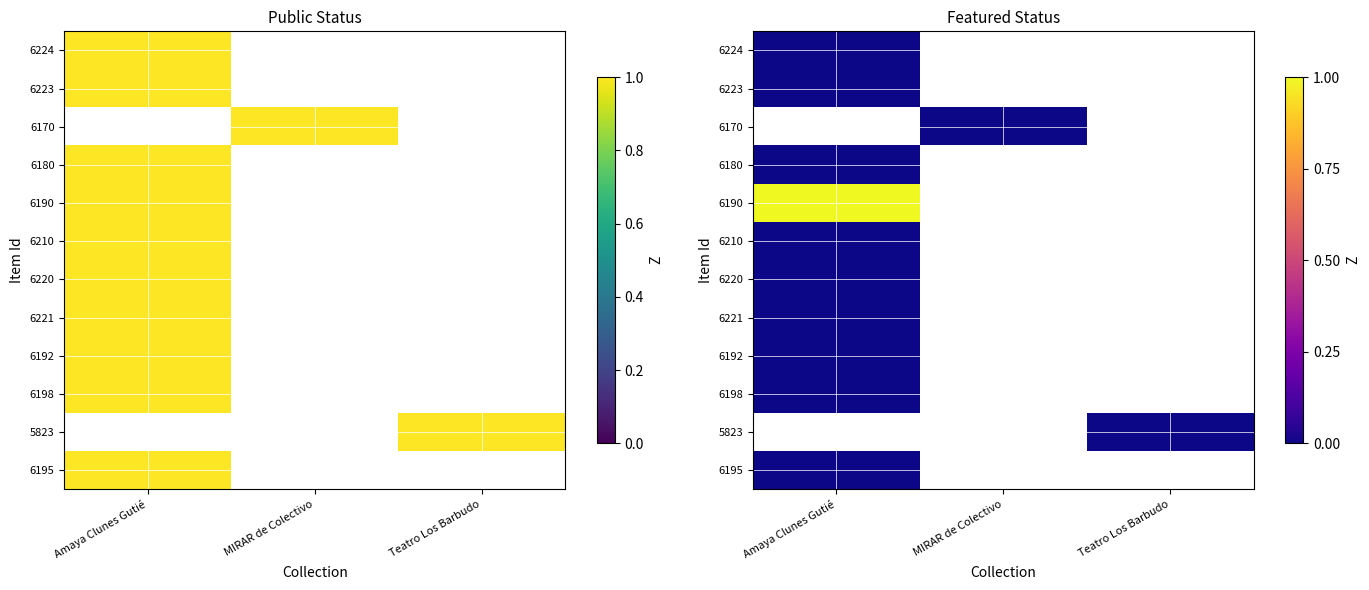

What is the maximum value shown in the chart?

1.0